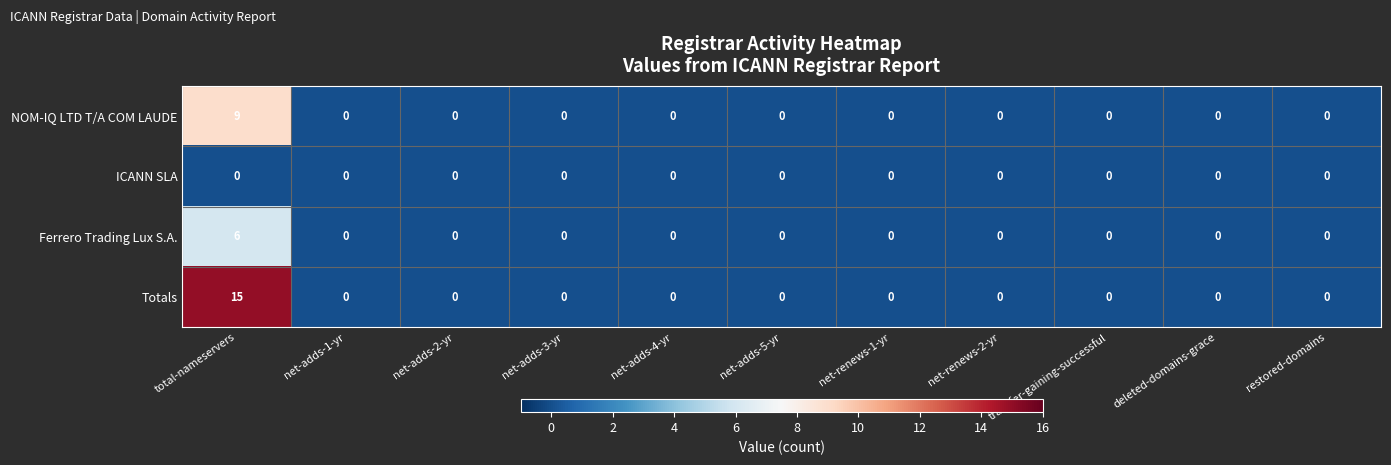

At total-nameservers, list the series in order from largest to smallest.

Totals, NOM-IQ LTD T/A COM LAUDE, Ferrero Trading Lux S.A., ICANN SLA